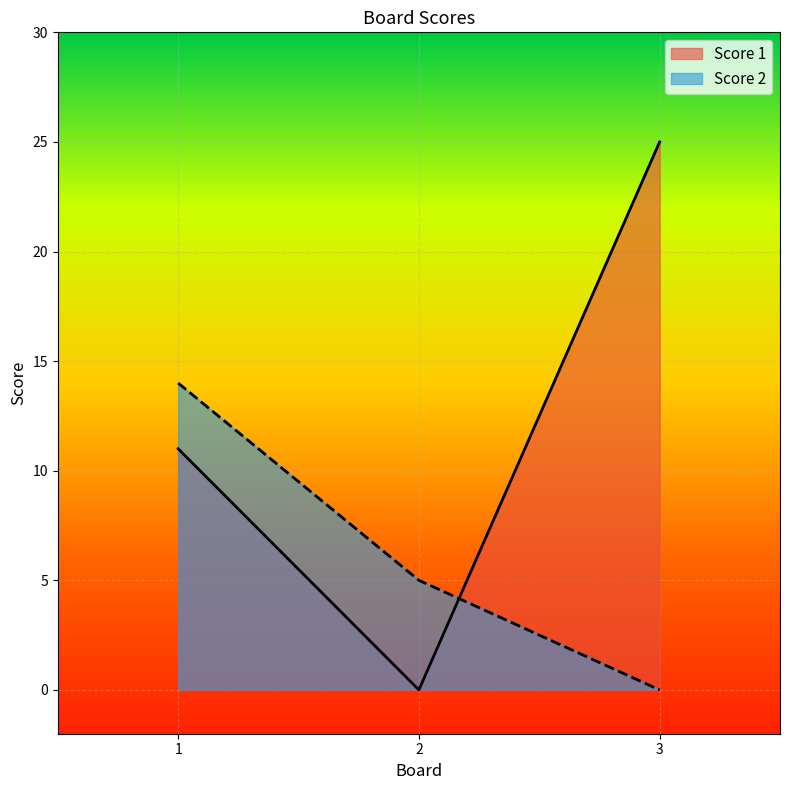

Which series has the largest range (max minus min)?

Score 1